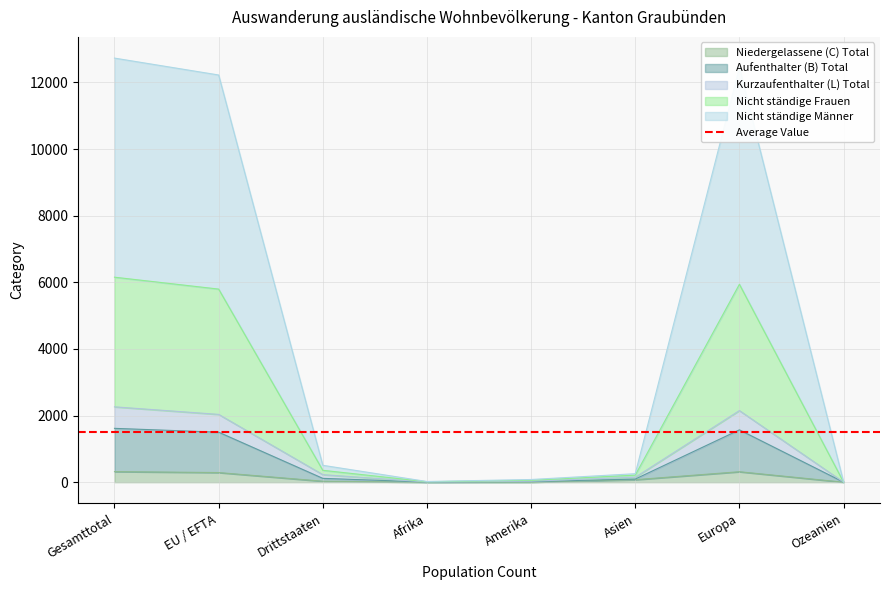

How many distinct data groups are displayed?

5